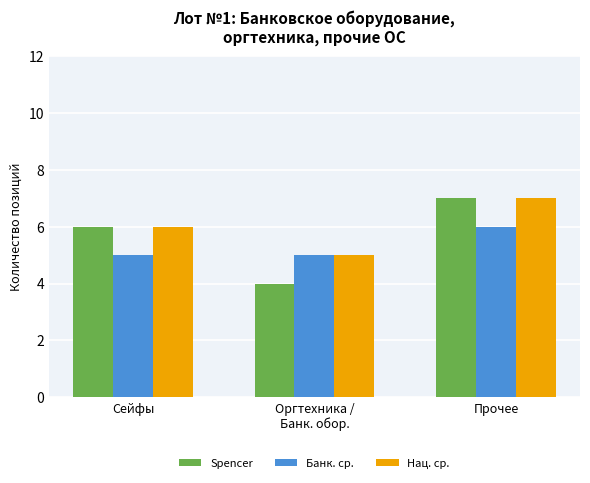

Which category has the lowest value in the Нац. ср. series?

Оргтехника /
Банк. обор.